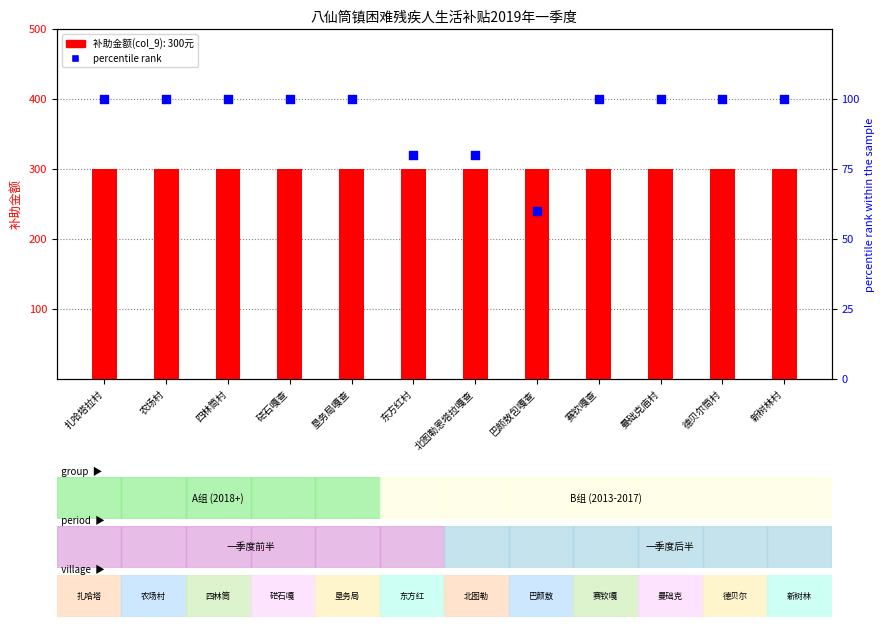

Which series has the largest total across all categories?

补助金额(col_9)